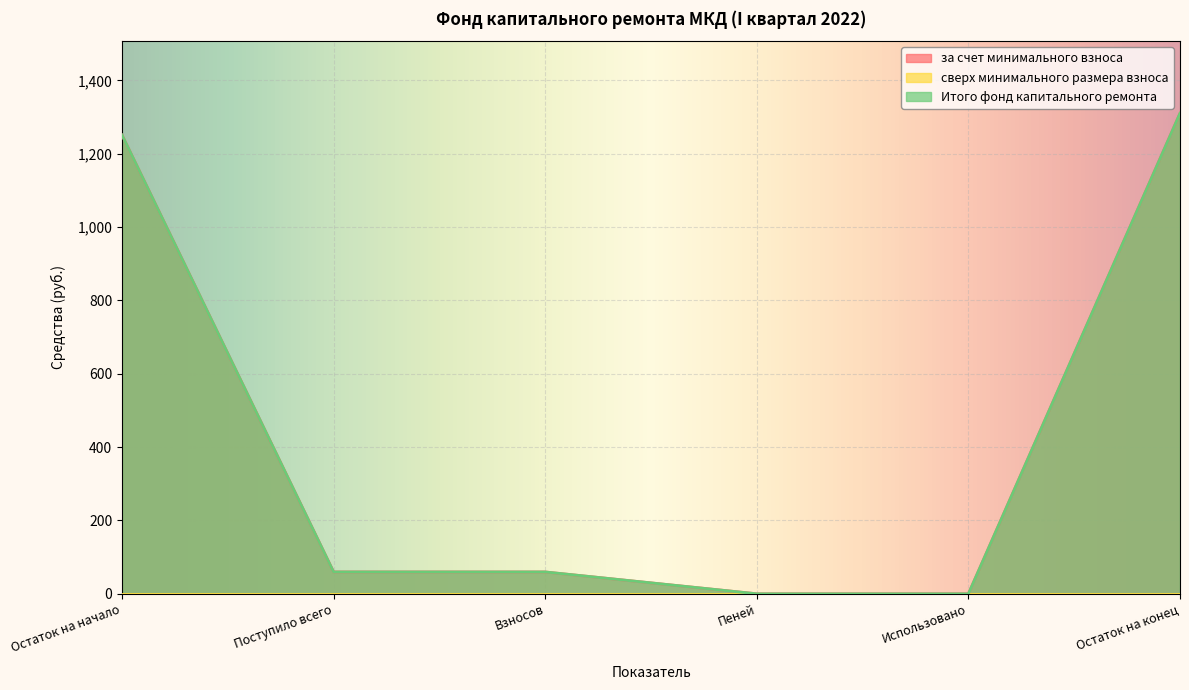

True or false: Итого фонд капитального ремонта and за счет минимального взноса cross at least once.

False